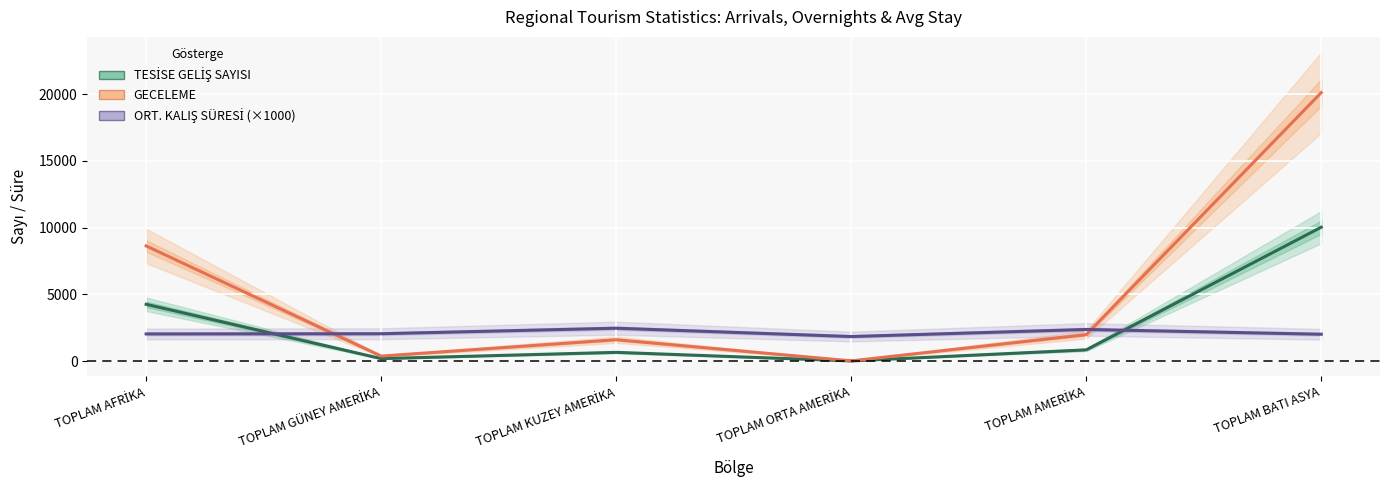

How many data points in TESİSE GELİŞ SAYISI are less than 836?

3